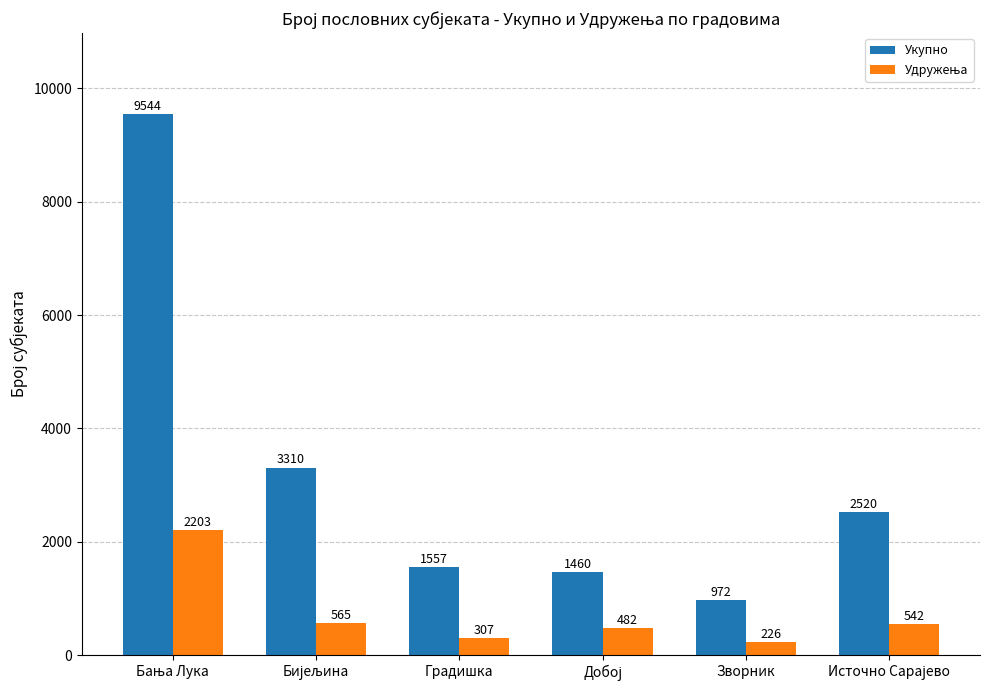

What is the average value of the Укупно series?

3227